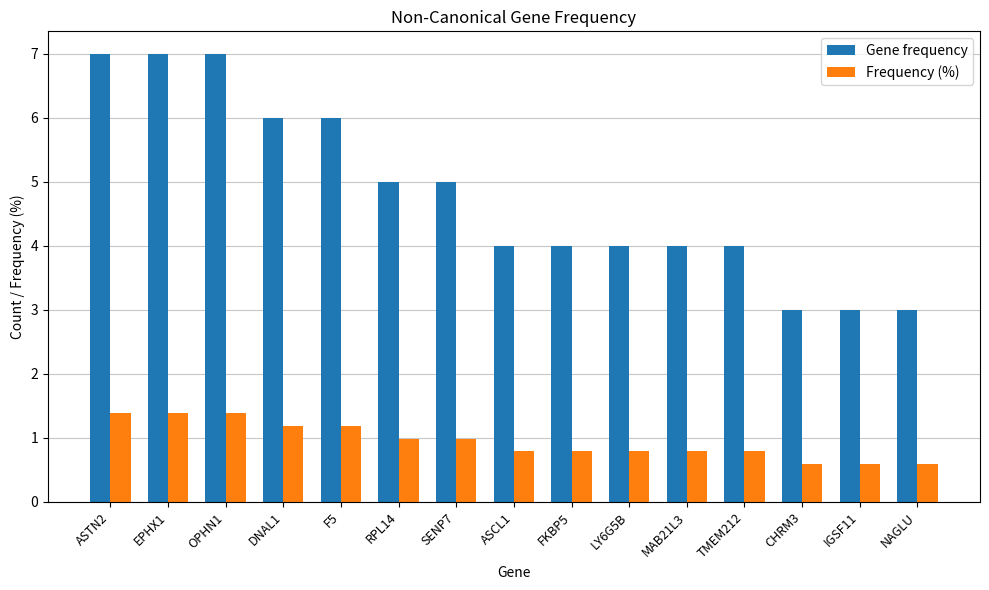

Is the value of Frequency (%) at RPL14 greater than the value of Gene frequency at F5?

No